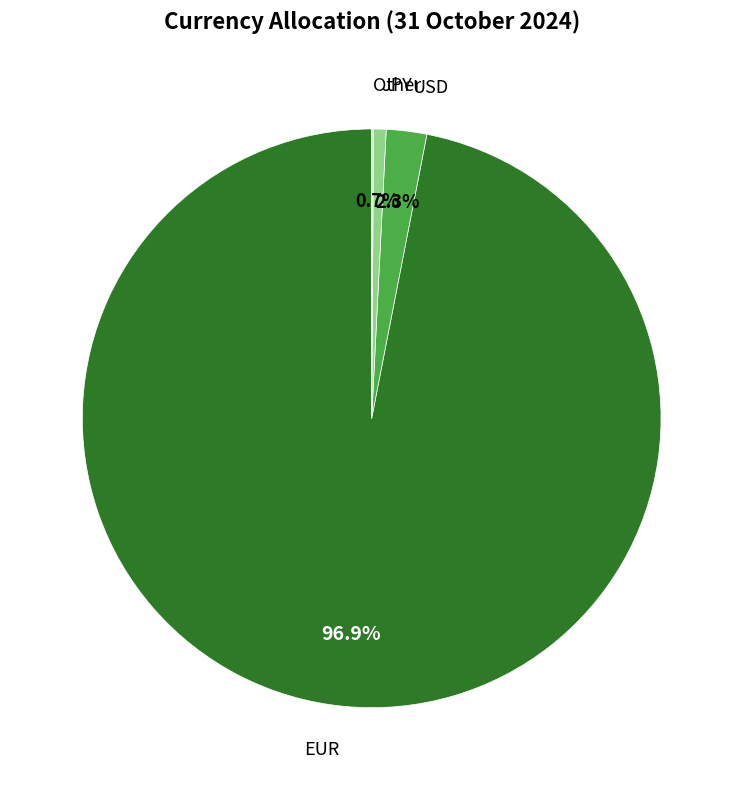

Is there any slice that represents more than half of the pie?

Yes